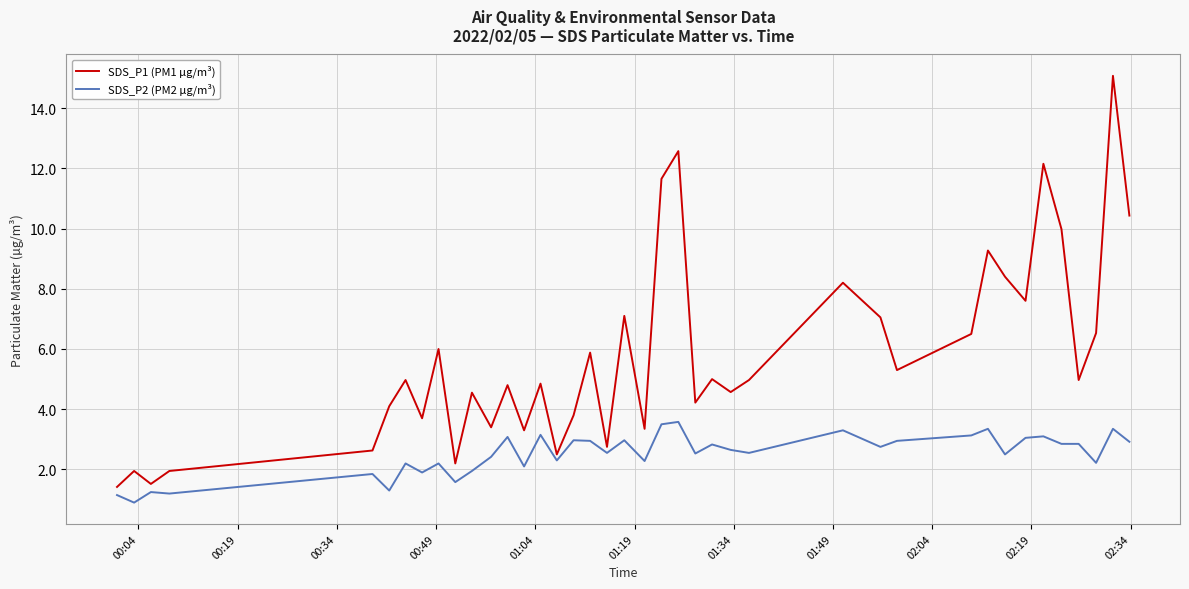

Which series has the widest spread of values?

SDS_P1 (PM1 µg/m³)